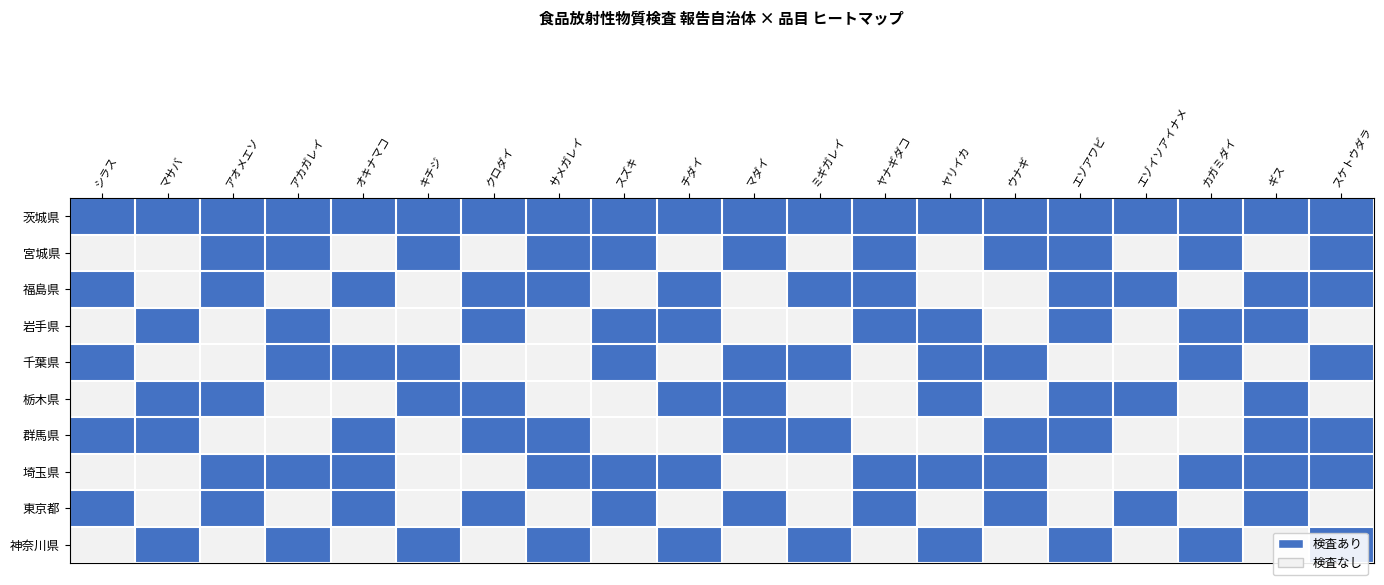

Rank the series at マダイ from lowest to highest value.

福島県, 岩手県, 埼玉県, 神奈川県, 茨城県, 宮城県, 千葉県, 栃木県, 群馬県, 東京都